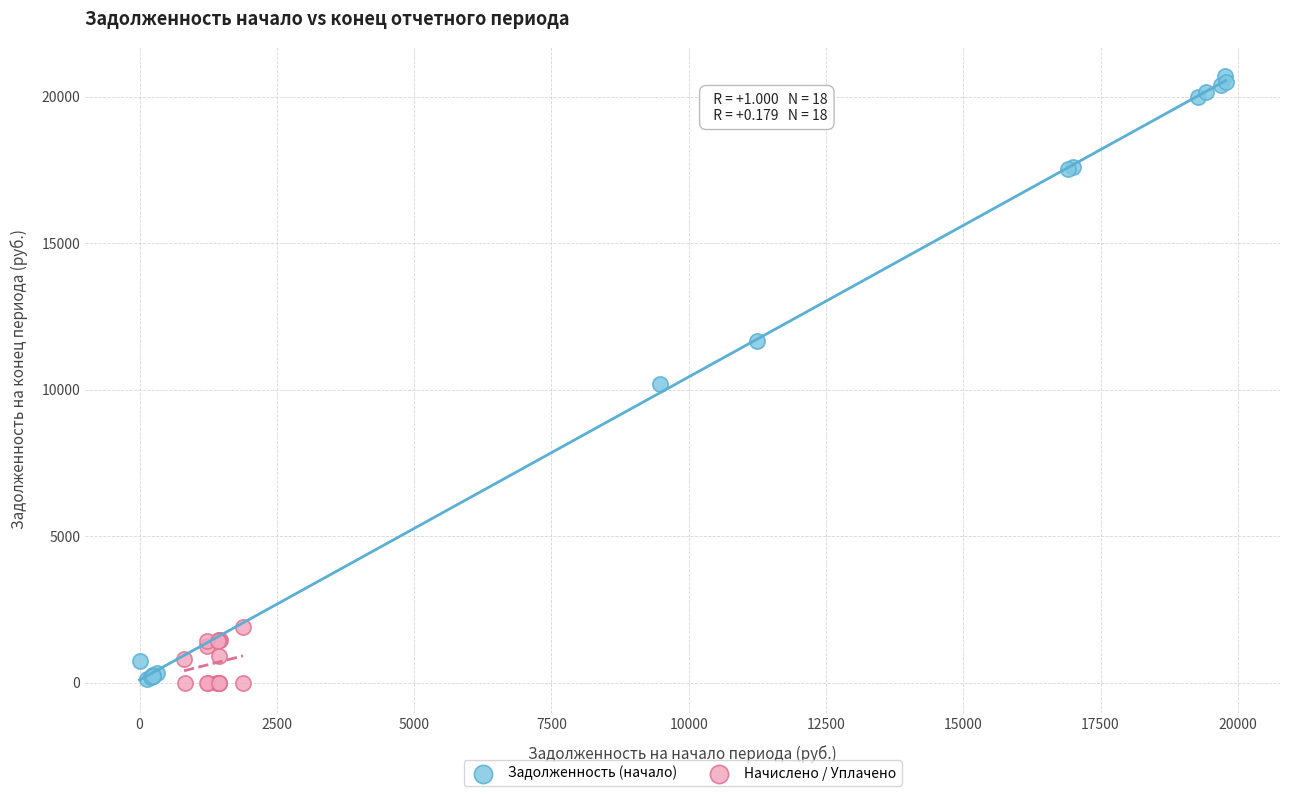

What are all the series names shown in the legend?

Задолженность (начало), Начислено / Уплачено